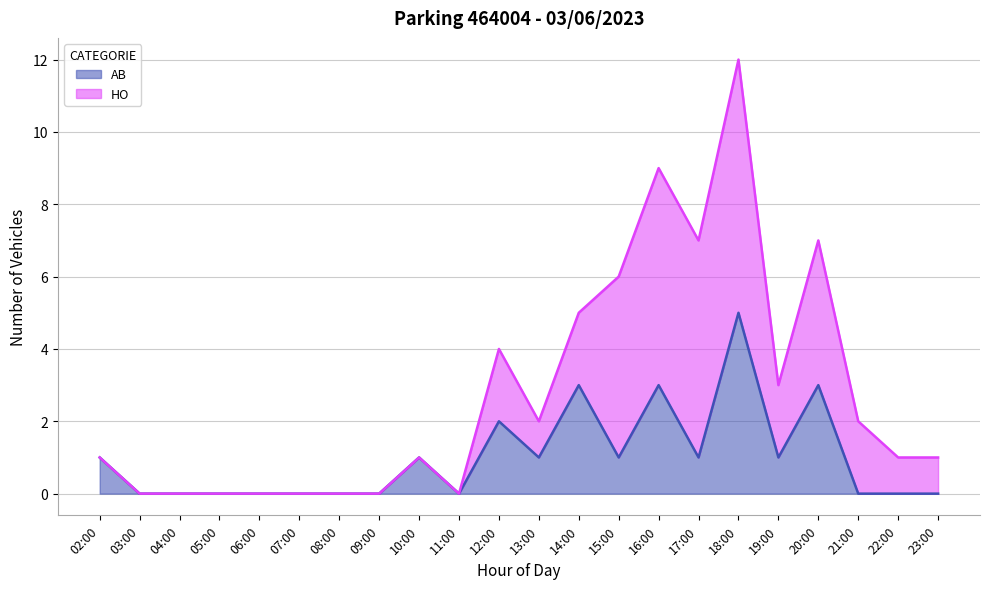

True or false: HO and AB cross at least once.

True